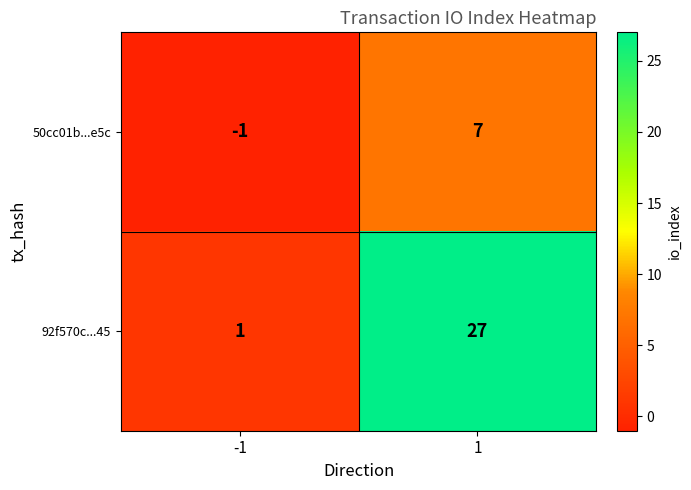

What is the sum of the 50cc01b...e5c values at 1 and -1?

6